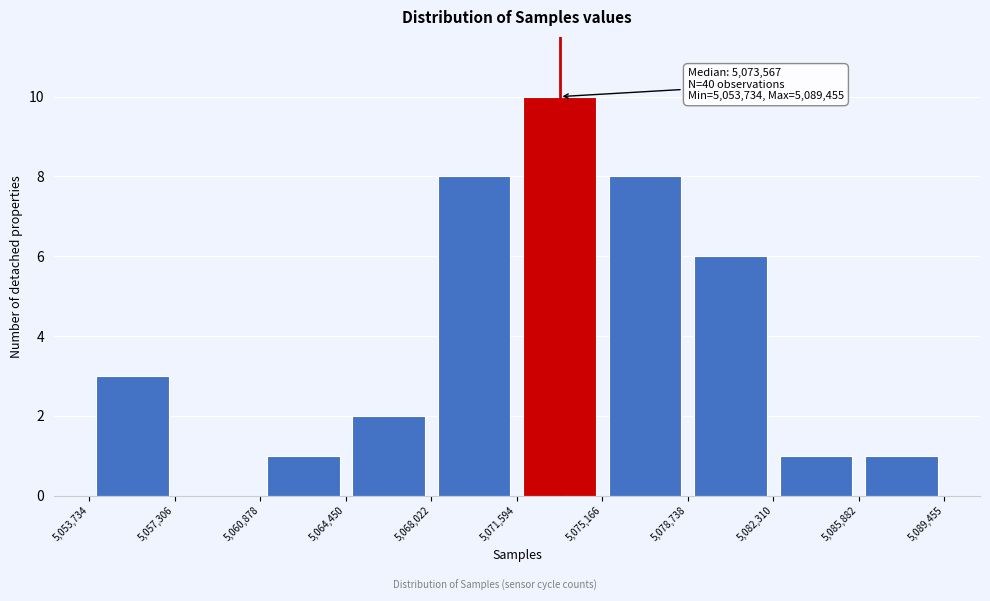

Which range on the x-axis has the tallest bar?

5,071,594 to 5,075,166